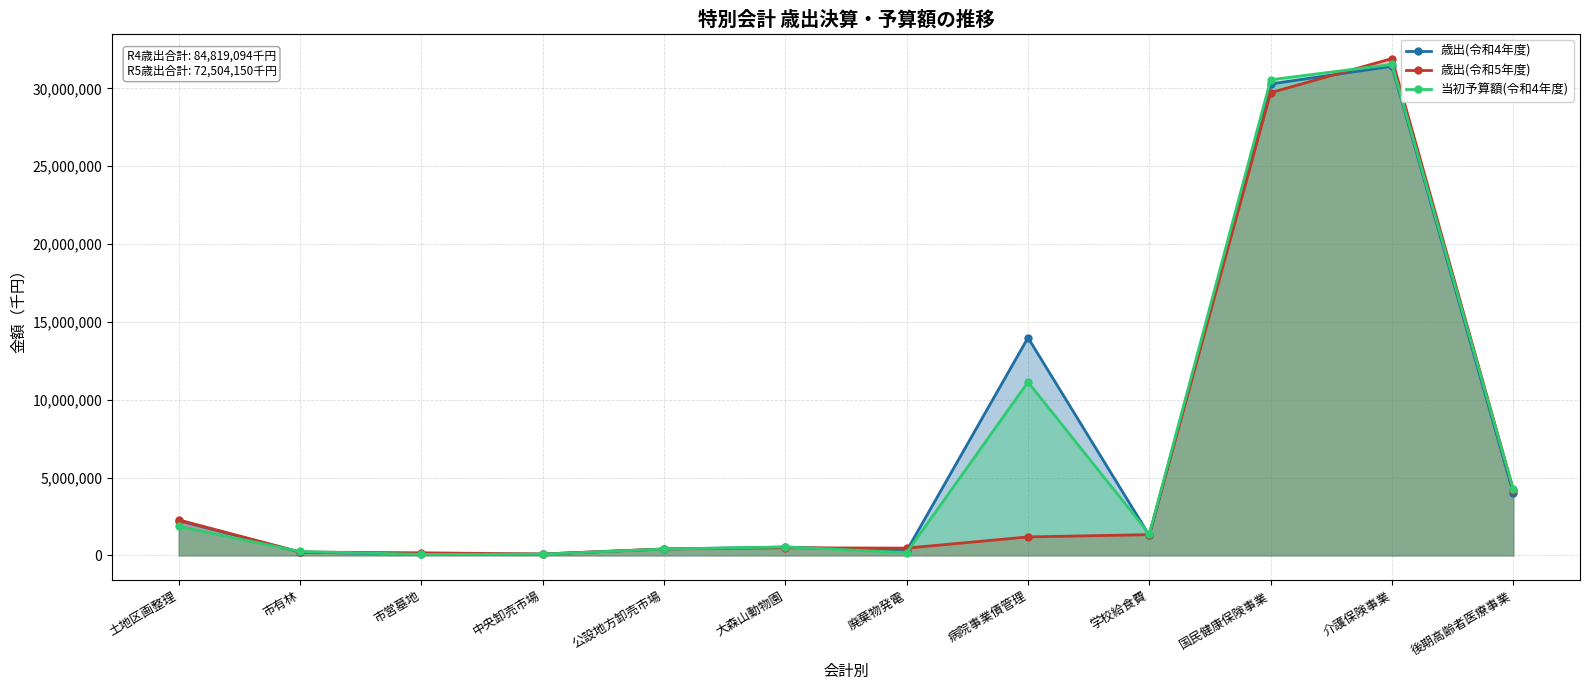

True or false: 歳出(令和4年度) and 歳出(令和5年度) cross at least once.

True